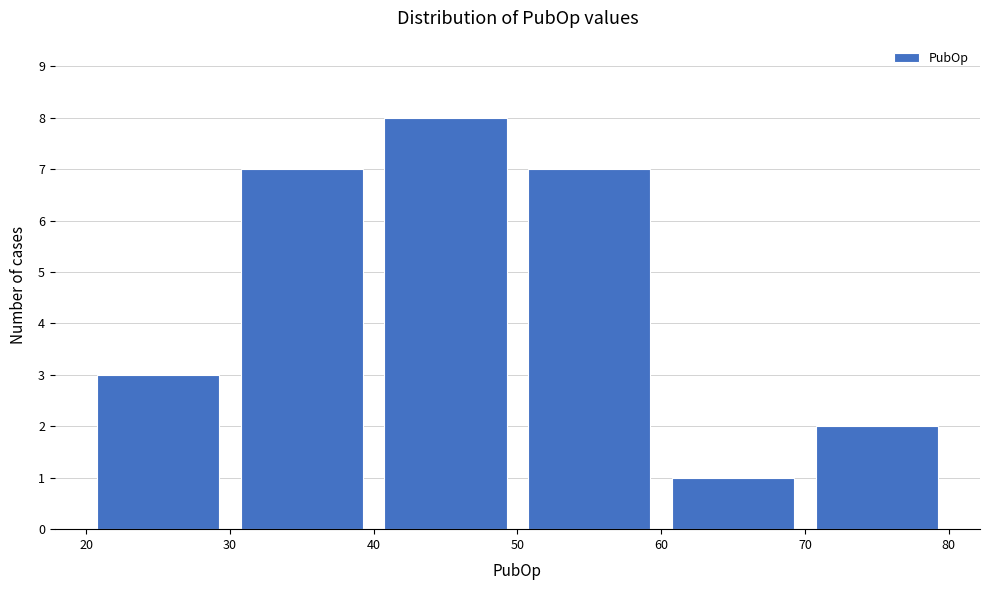

What is the height of the bar covering 70 to 80 on the x-axis? The values are not printed on the chart, so give them approximately, as read against the axis.

2